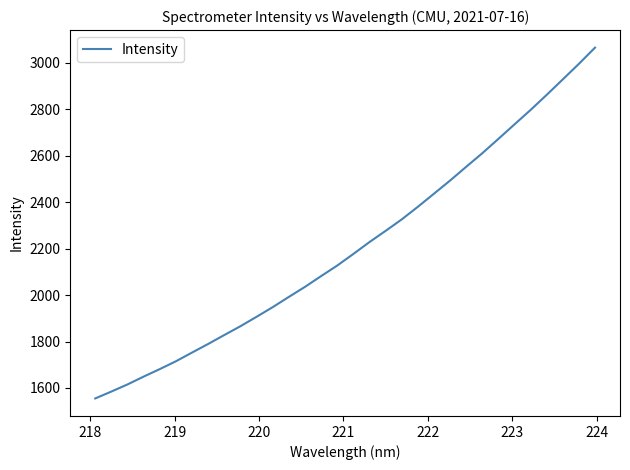

What is the smallest value displayed?

1554.8